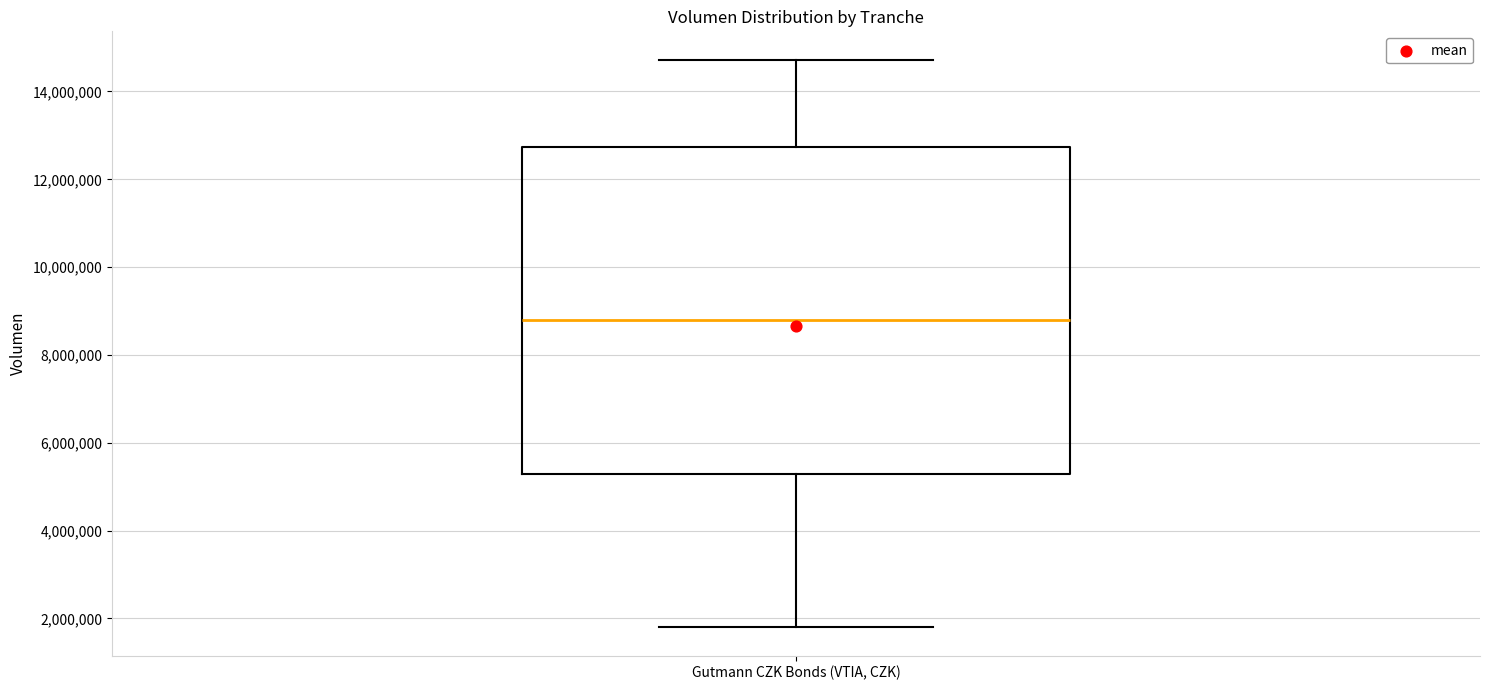

Where is the lower edge of the box for Gutmann CZK Bonds (VTIA, CZK) on the y-axis? The values are not printed on the chart, so give them approximately, as read against the axis.

5200000